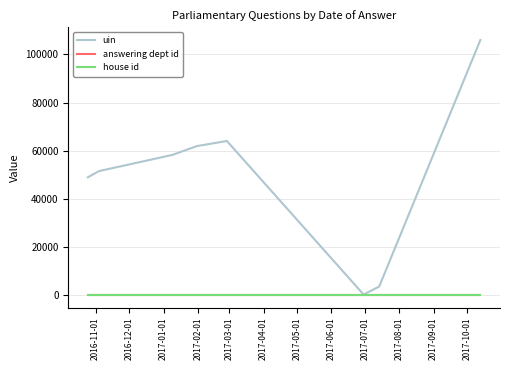

At how many categories does at least one series exceed 46508?

6